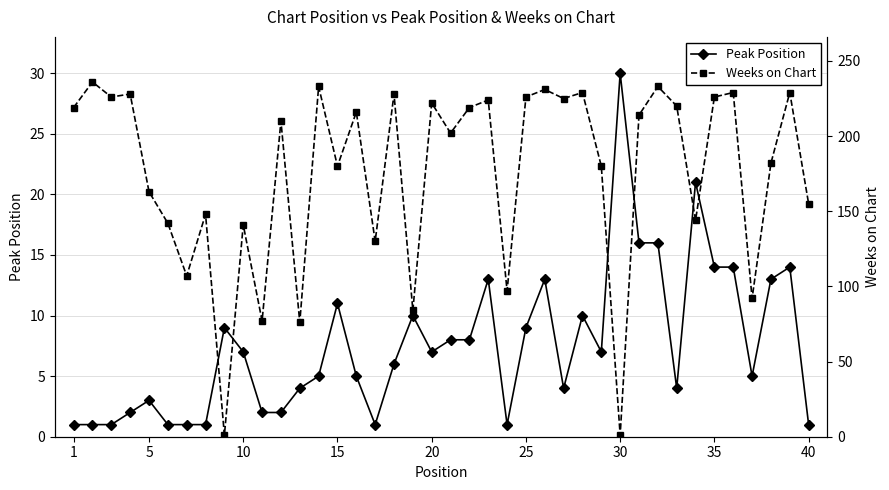

True or false: Peak Position has a value of 1 at 40.

True